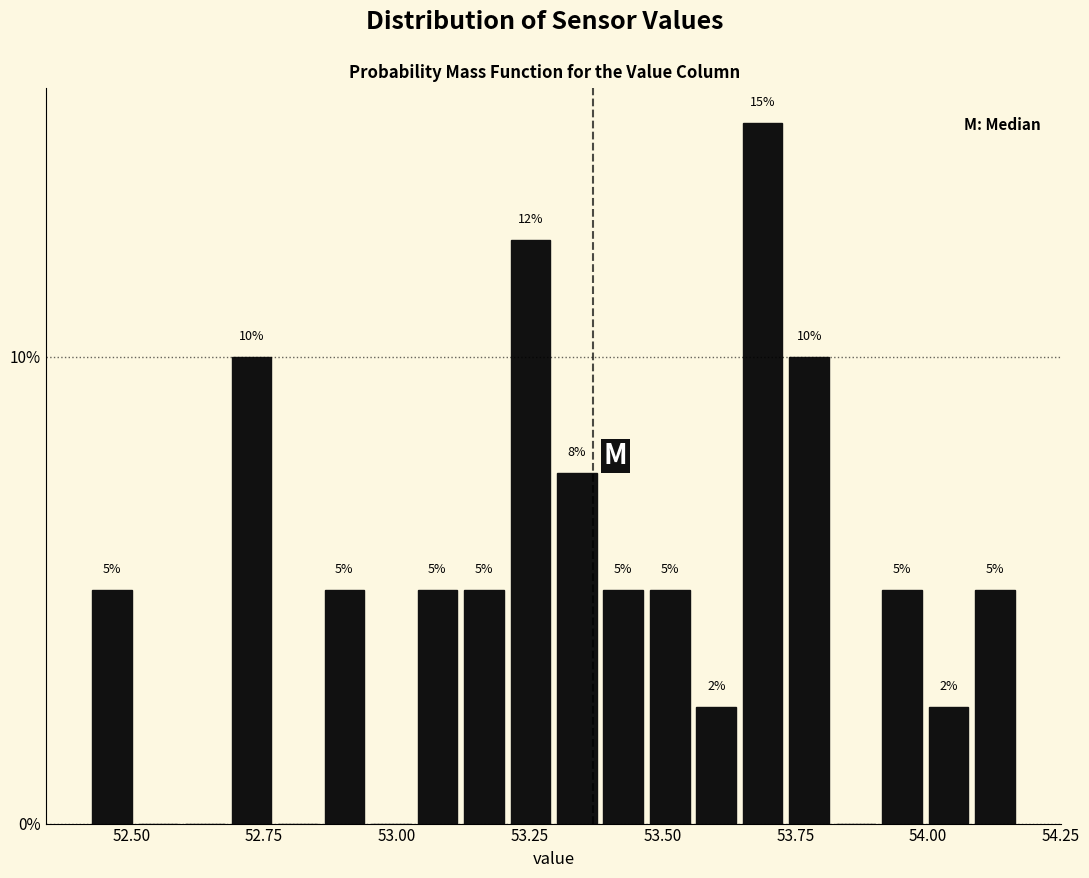

Around what value on the x-axis is the tallest bar? Give the approximate position of its centre, as read against the axis.

53.70